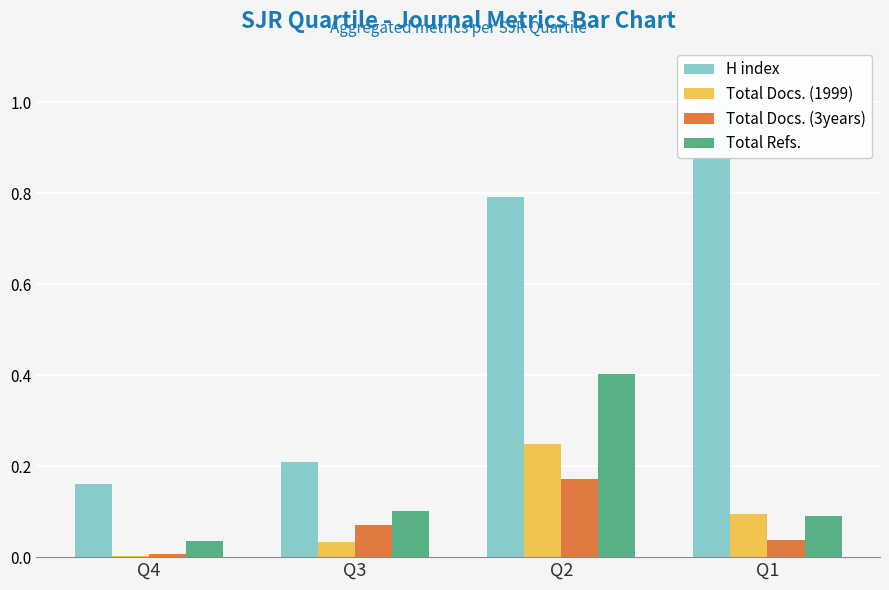

Are the bars horizontal?

No